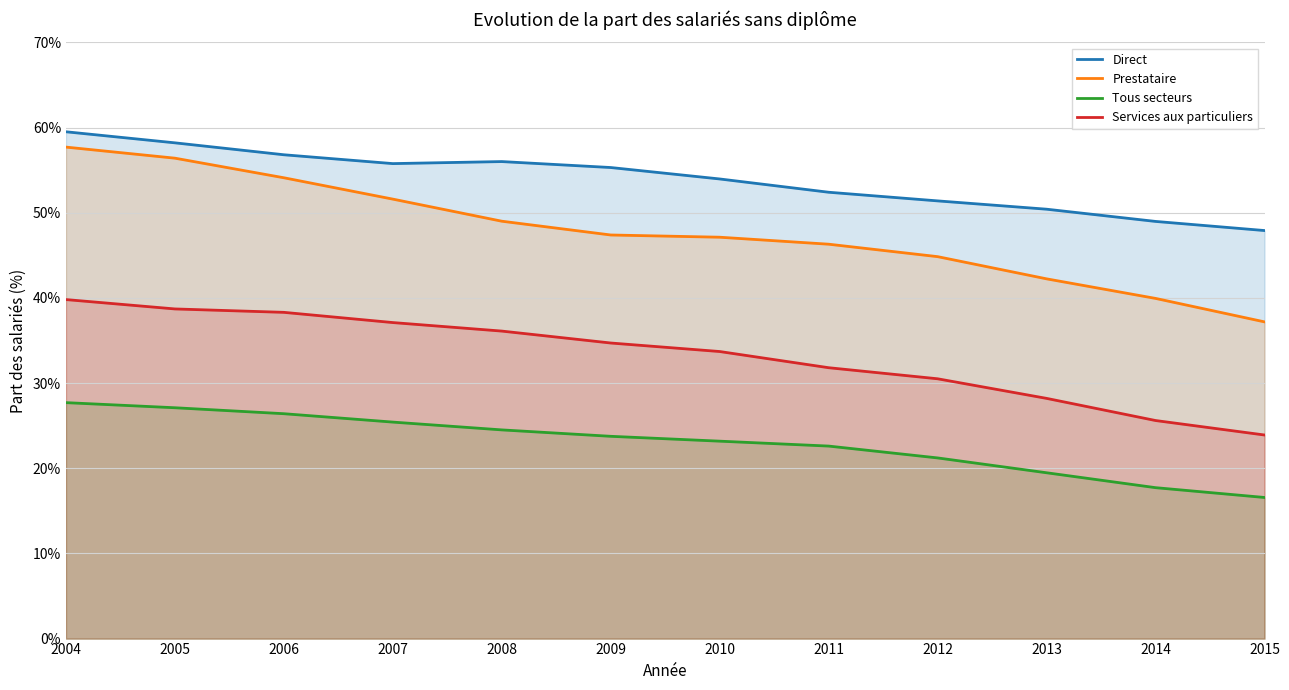

At 2009, list the series in order from largest to smallest.

Direct, Prestataire, Services aux particuliers, Tous secteurs